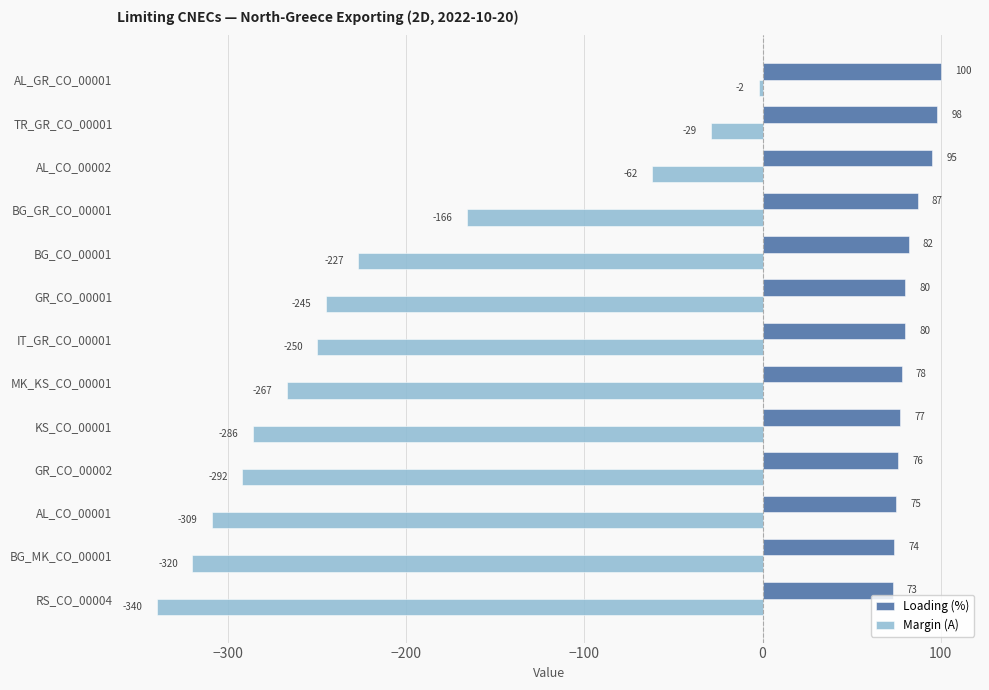

What are all the series names shown in the legend?

Loading (%), Margin (A)